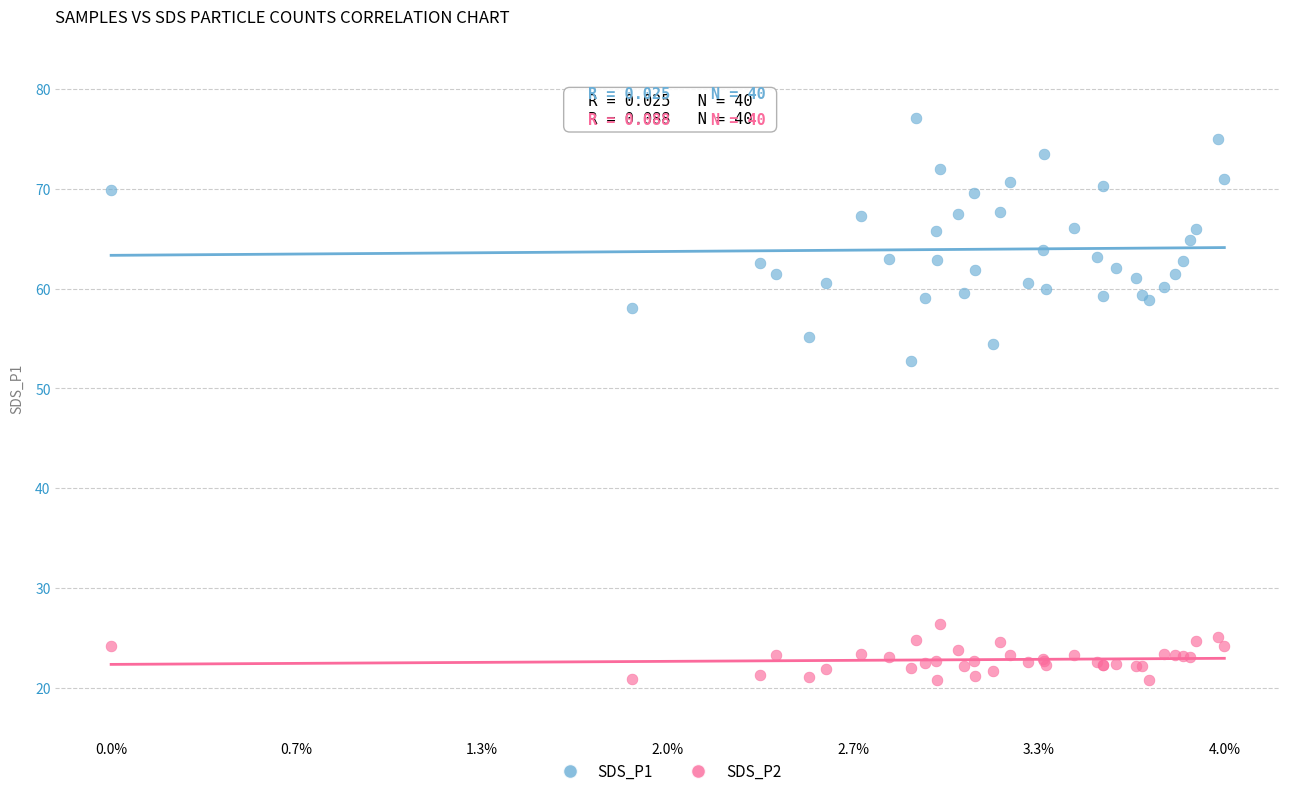

What are all the series names shown in the legend?

SDS_P1, SDS_P2